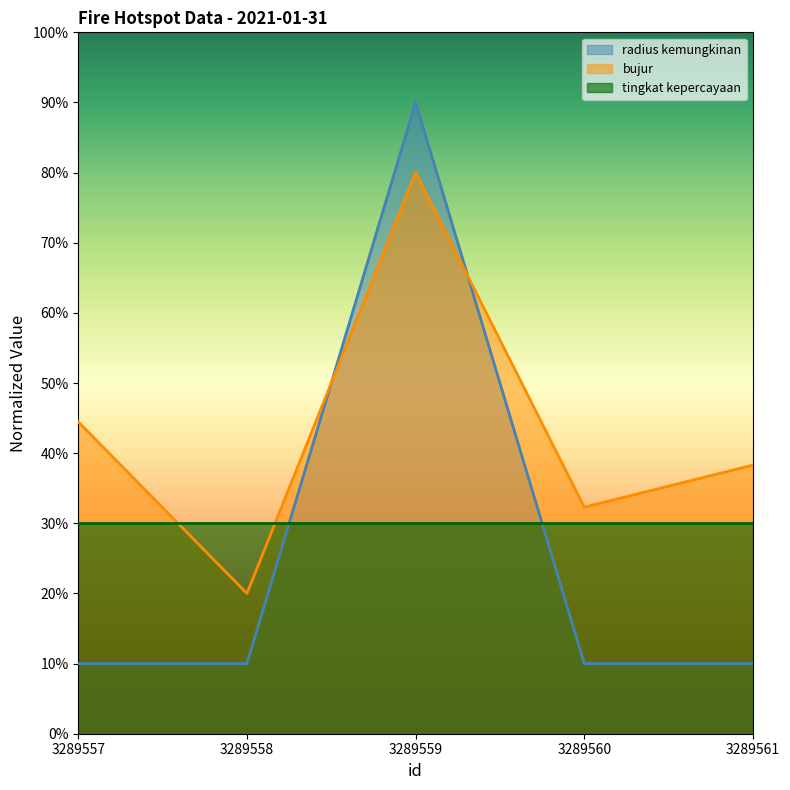

How many categories are shown in the chart?

5